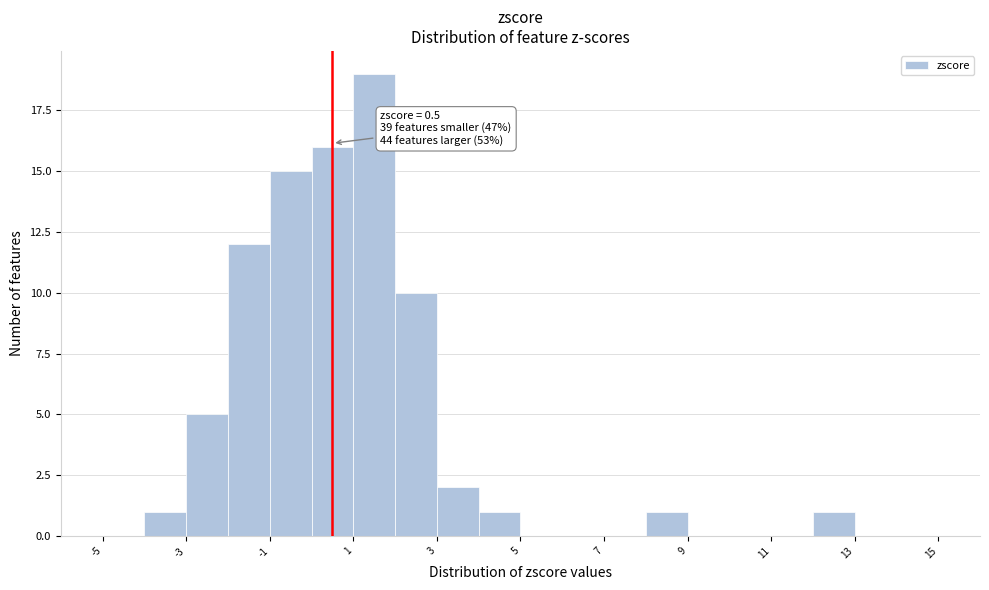

Over which range of the x-axis is the bar tallest?

1 to 2